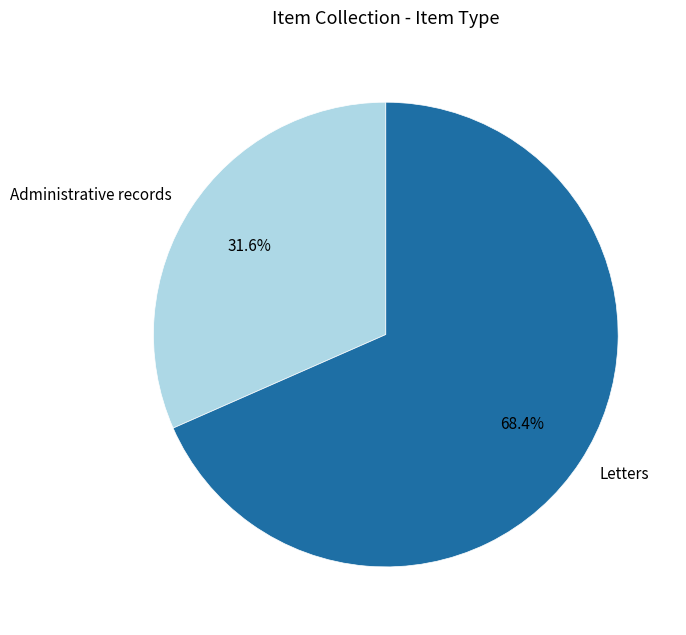

Which slice is the largest?

Letters